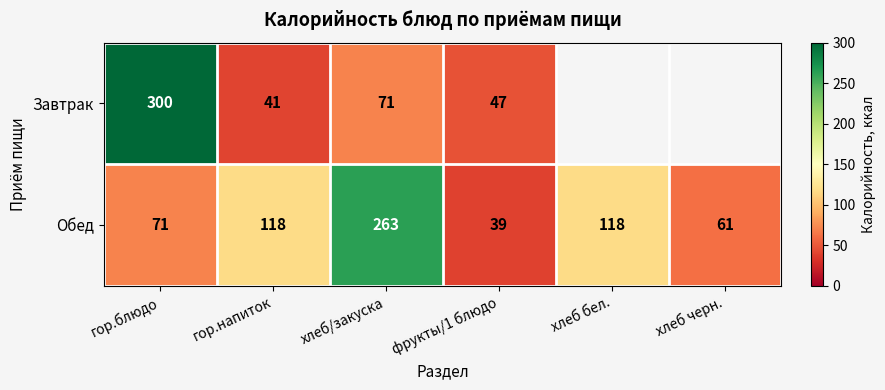

What is the sum of all Обед values?

670